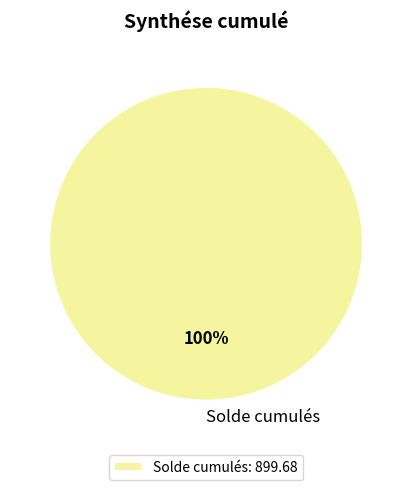

Is there any slice that represents more than half of the pie?

Yes